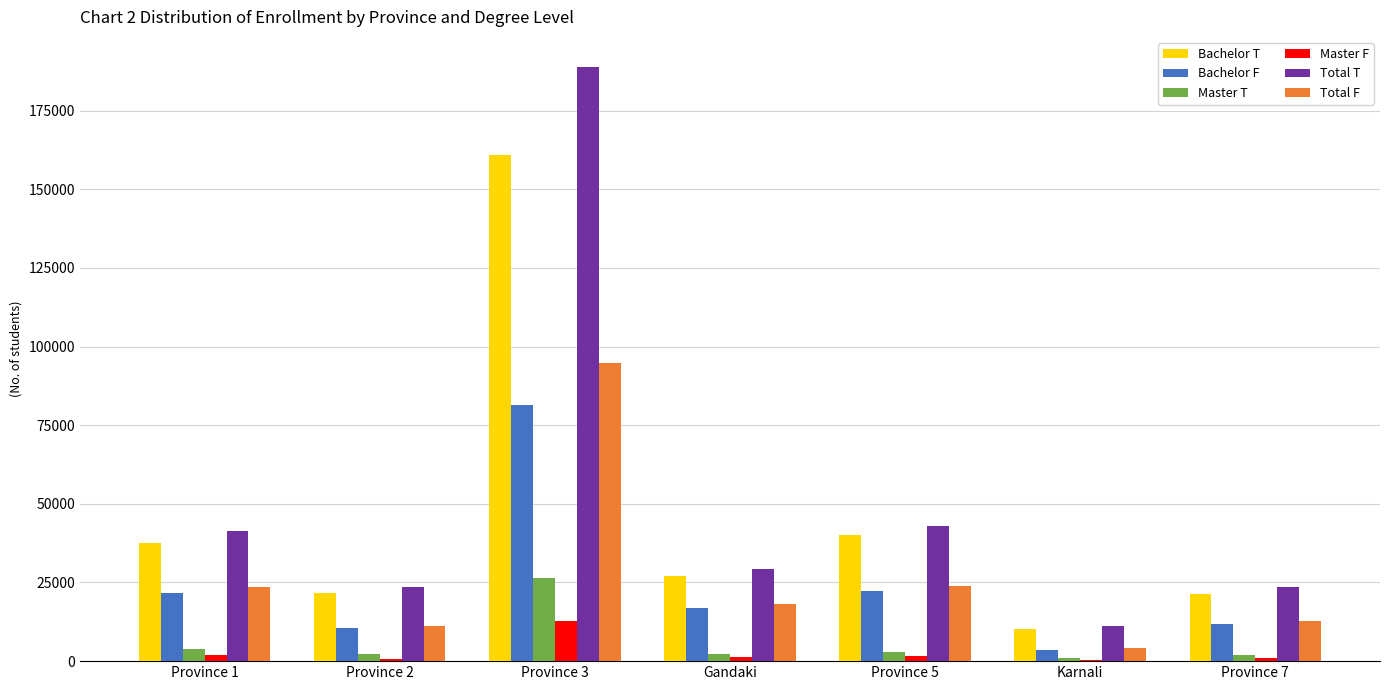

True or false: Total F has a value of 4027 at Karnali.

True